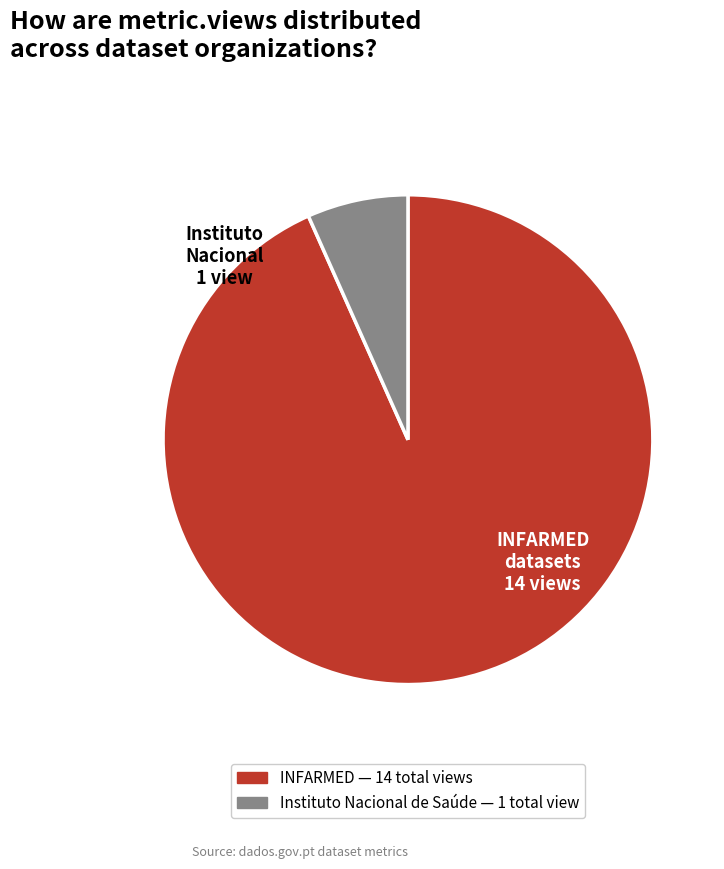

How many slices are in this pie chart?

2